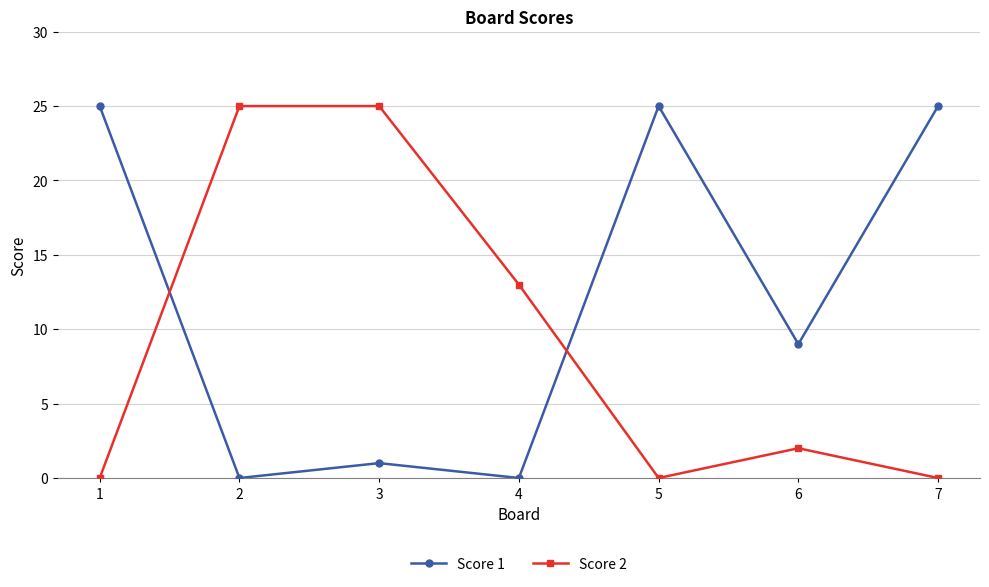

How many intersections are there between Score 2 and Score 1?

2